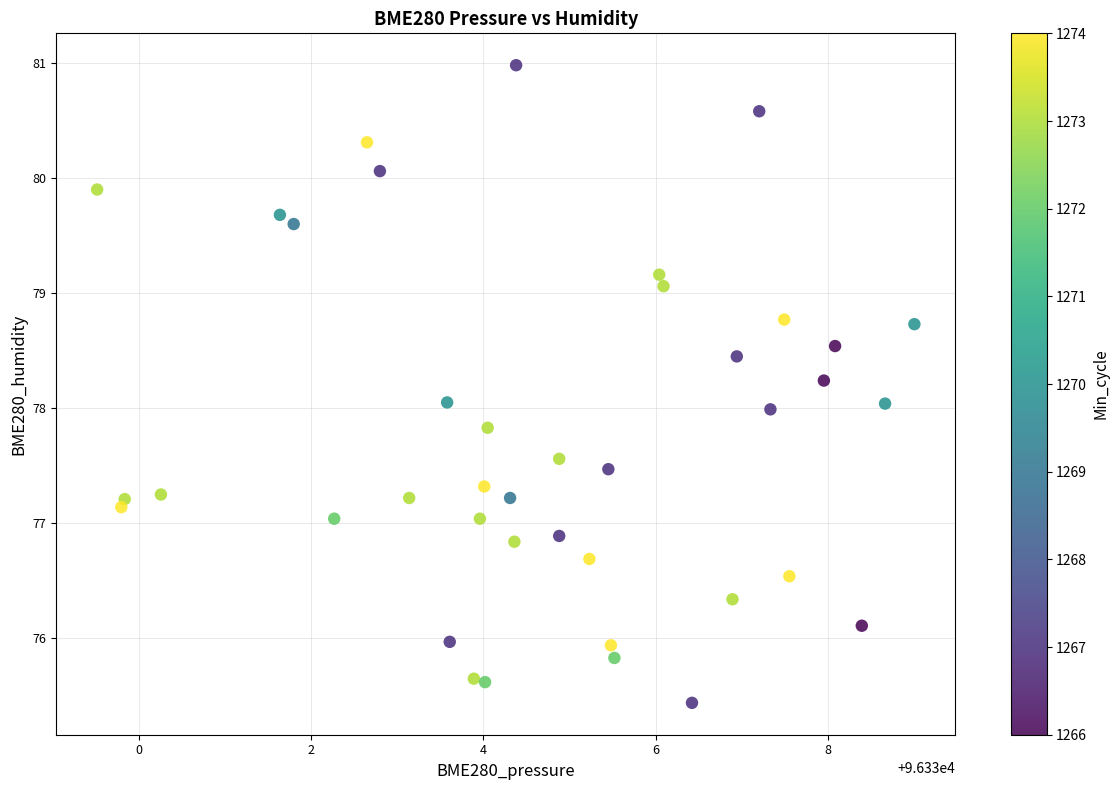

What is the range of X values (max minus min)?

9.5